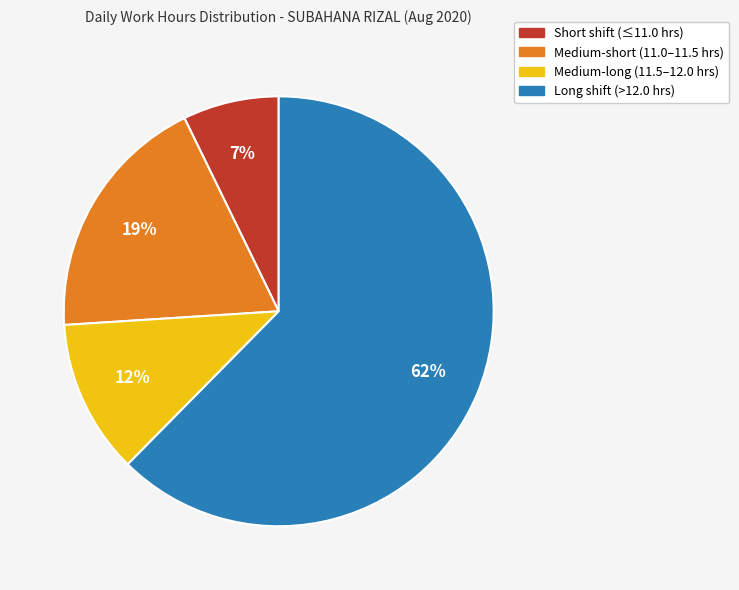

Is there any slice that represents more than half of the pie?

Yes